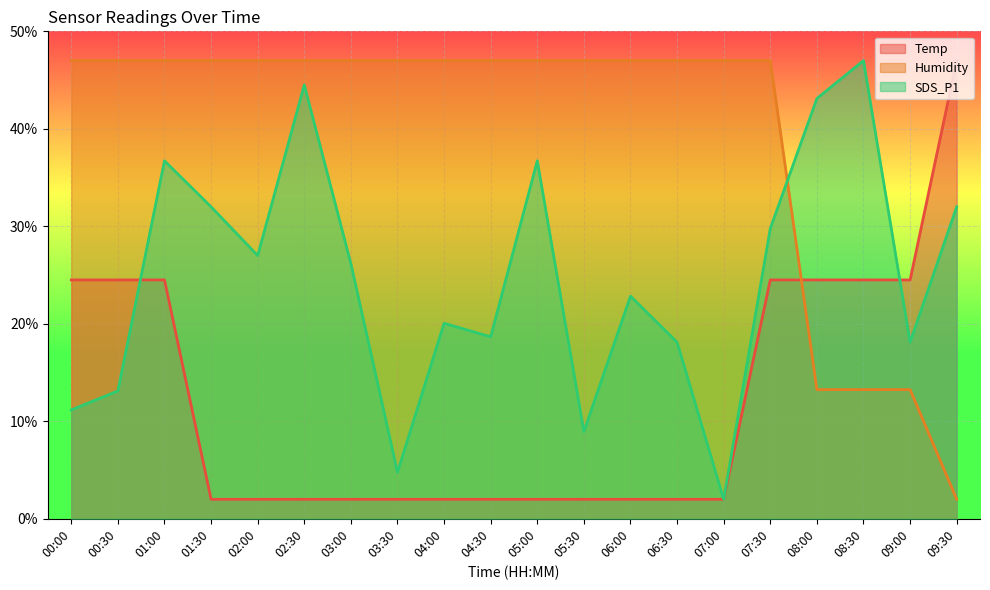

Reading left to right, extract all data points from this chart.

Temp: 00:00=24.5	00:30=24.5	01:00=24.5	01:30=2.0	02:00=2.0	02:30=2.0	03:00=2.0	03:30=2.0	04:00=2.0	04:30=2.0	05:00=2.0	05:30=2.0	06:00=2.0	06:30=2.0	07:00=2.0	07:30=24.5	08:00=24.5	08:30=24.5	09:00=24.5	09:30=47.0
Humidity: 00:00=47.0	00:30=47.0	01:00=47.0	01:30=47.0	02:00=47.0	02:30=47.0	03:00=47.0	03:30=47.0	04:00=47.0	04:30=47.0	05:00=47.0	05:30=47.0	06:00=47.0	06:30=47.0	07:00=47.0	07:30=47.0	08:00=13.2	08:30=13.2	09:00=13.2	09:30=2.0
SDS_P1: 00:00=11.2	00:30=13.1	01:00=36.7	01:30=32.0	02:00=27.0	02:30=44.5	03:00=26.2	03:30=4.8	04:00=20.1	04:30=18.7	05:00=36.7	05:30=8.9	06:00=22.8	06:30=18.1	07:00=2.0	07:30=29.8	08:00=43.1	08:30=47.0	09:00=18.1	09:30=32.0